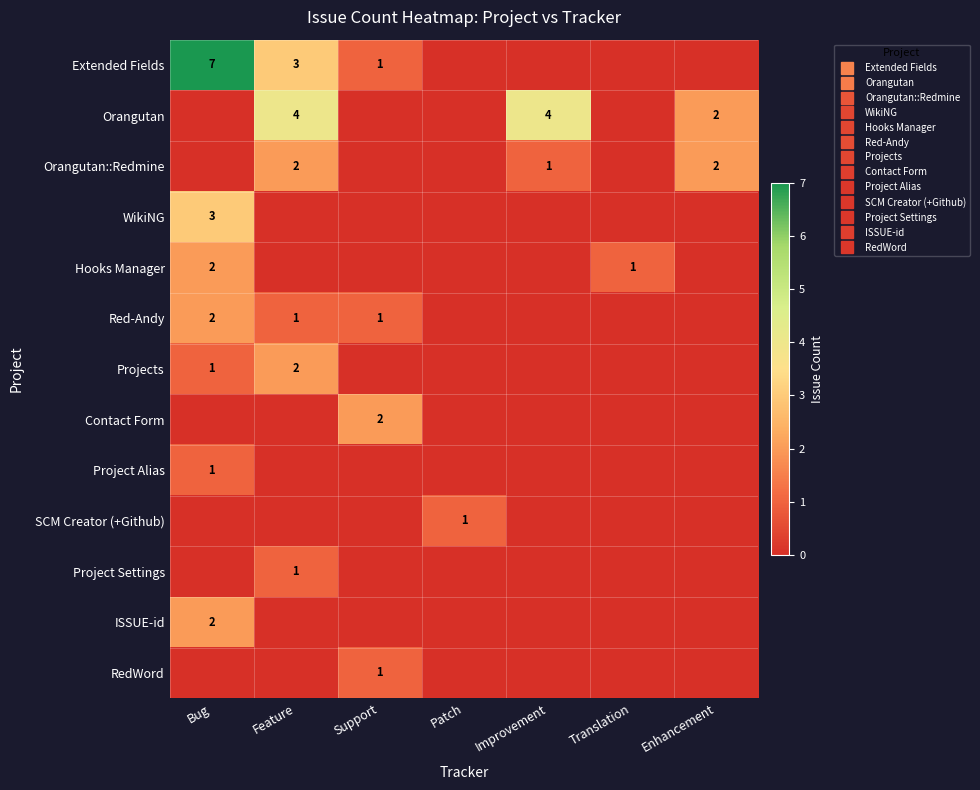

At Support, list the series in order from largest to smallest.

Contact Form, Extended Fields, Red-Andy, RedWord, Orangutan, Orangutan::Redmine, WikiNG, Hooks Manager, Projects, Project Alias, SCM Creator (+Github), Project Settings, ISSUE-id